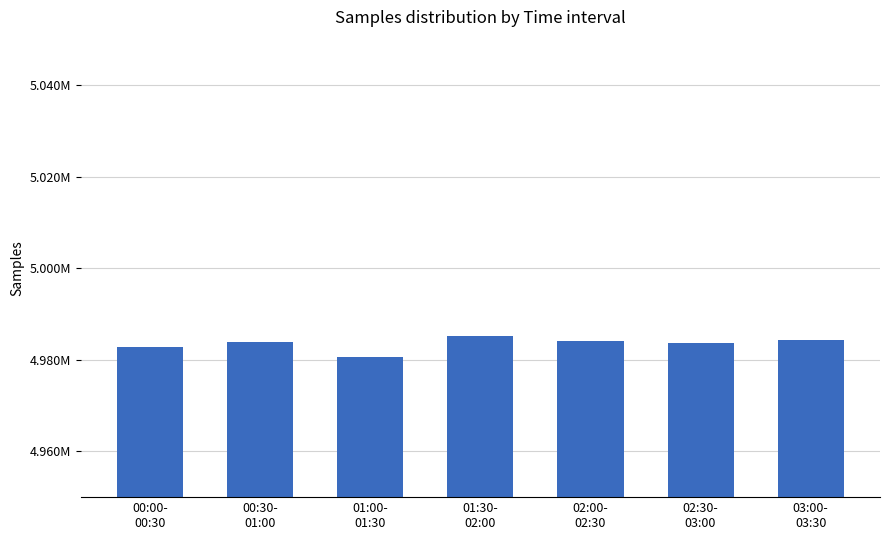

What is the smallest value displayed?

4980528